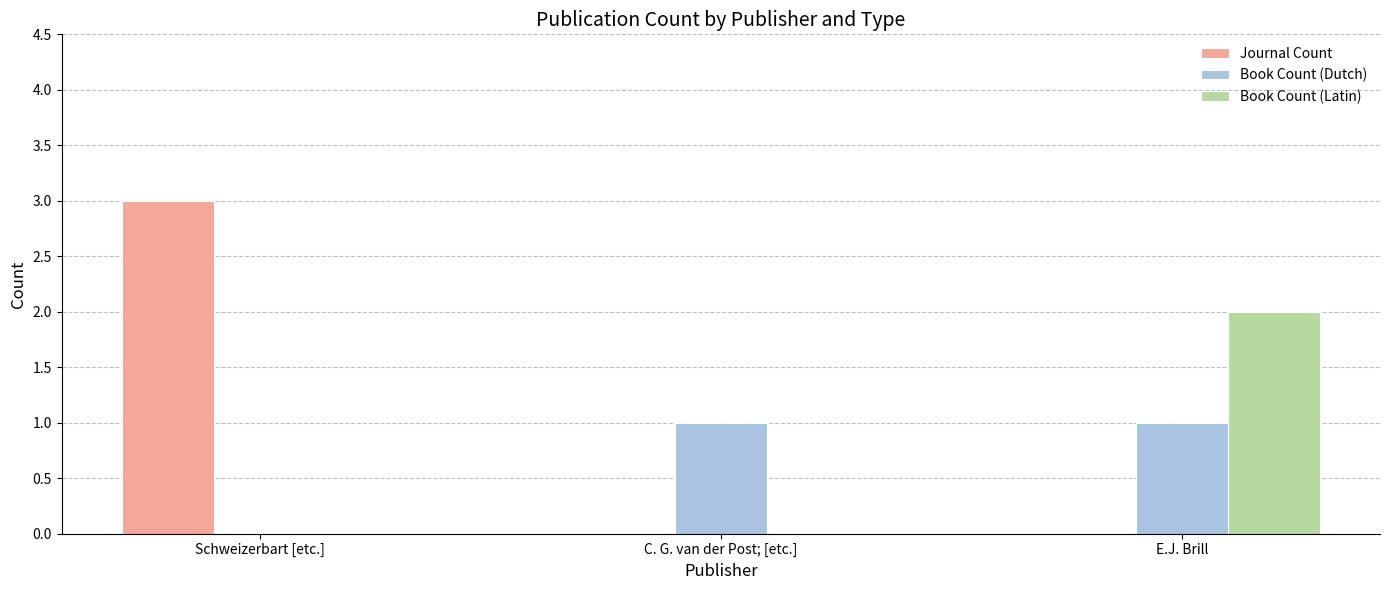

What are all the series names shown in the legend?

Journal Count, Book Count (Dutch), Book Count (Latin)